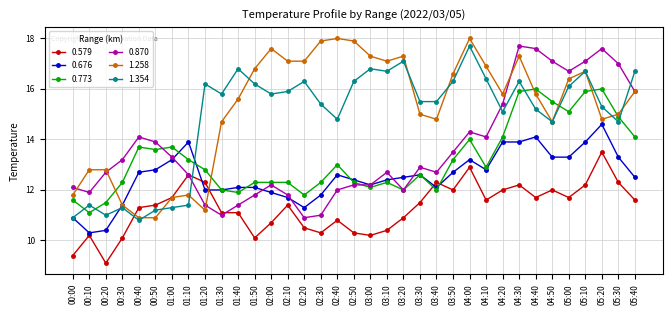

At which category is the sum across all series the highest?

04:30